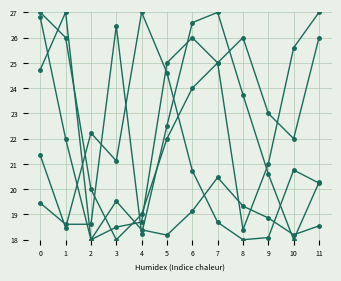

Does the chart have visible grid lines?

Yes